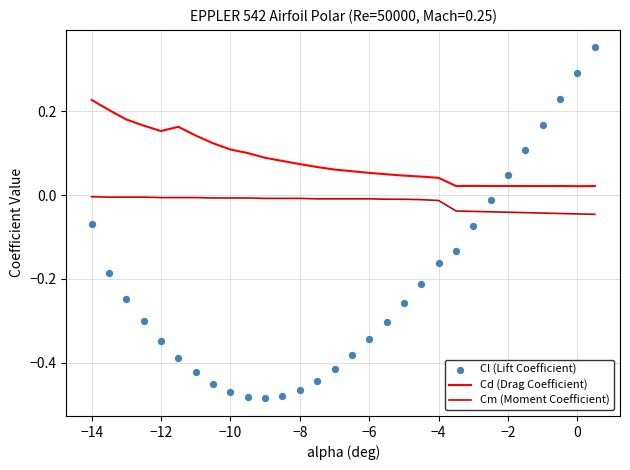

At how many categories does at least one series exceed 0?

30